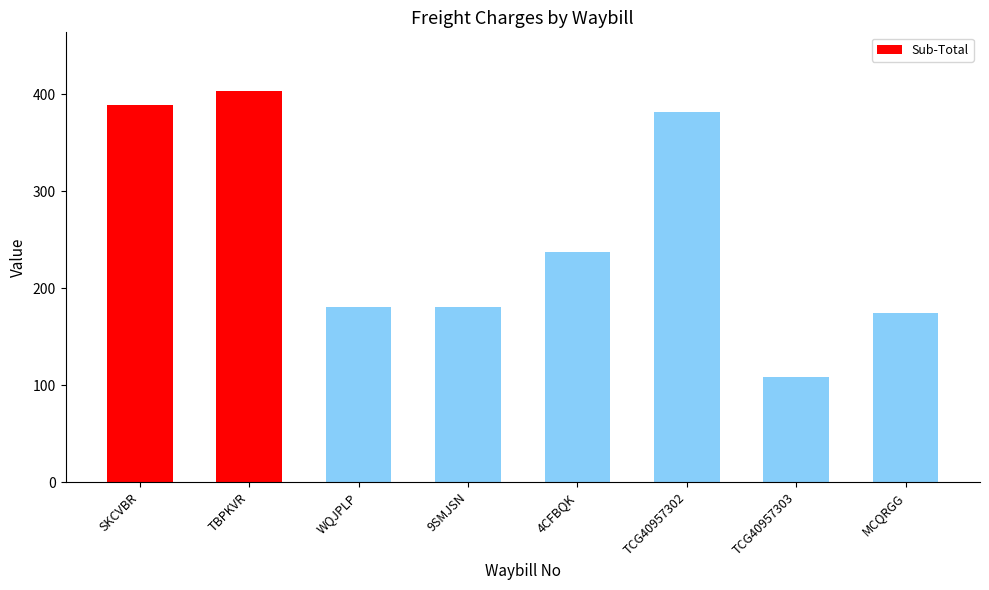

True or false: the data shows 288.3 at 9SMJSN.

False